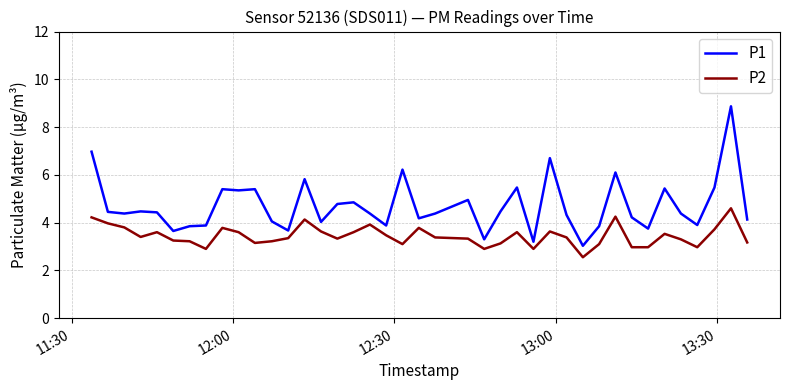

True or false: P2 and P1 cross at least once.

False